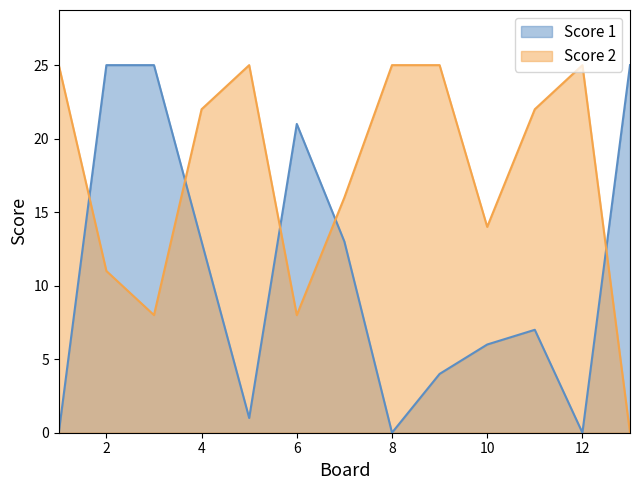

Reading left to right, transcribe all the data shown in this chart.

Score 1: 0	25	25	13	1	21	13	0	4	6	7	0	25
Score 2: 25	11	8	22	25	8	16	25	25	14	22	25	0